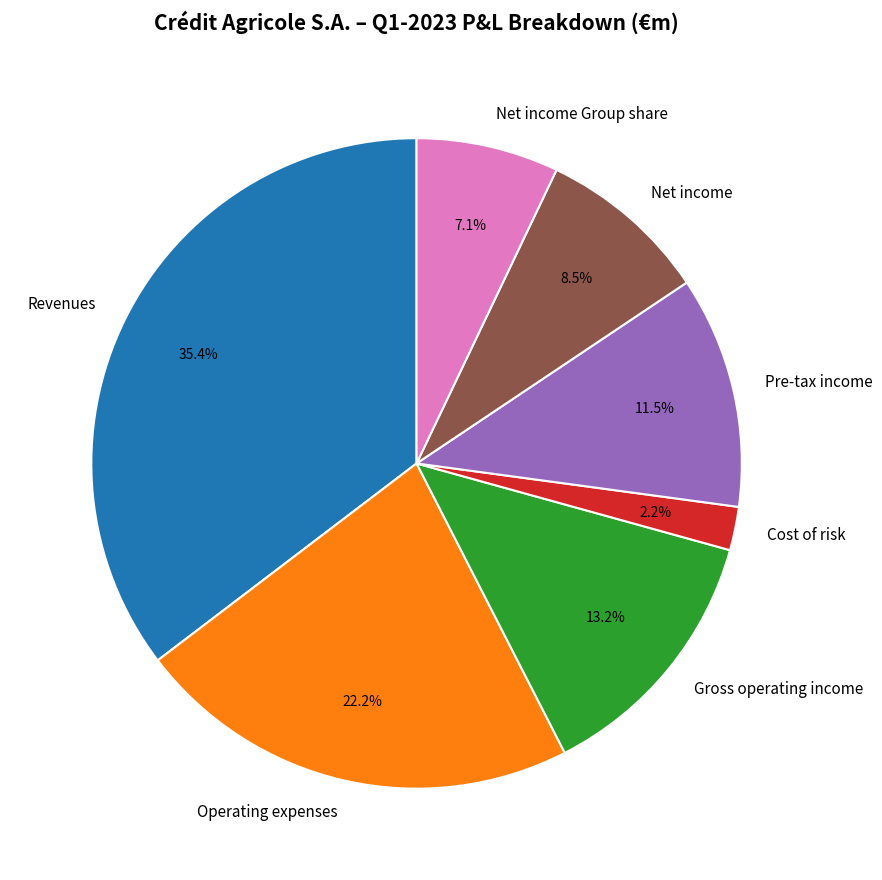

Which category has the smallest portion of the pie?

Cost of risk